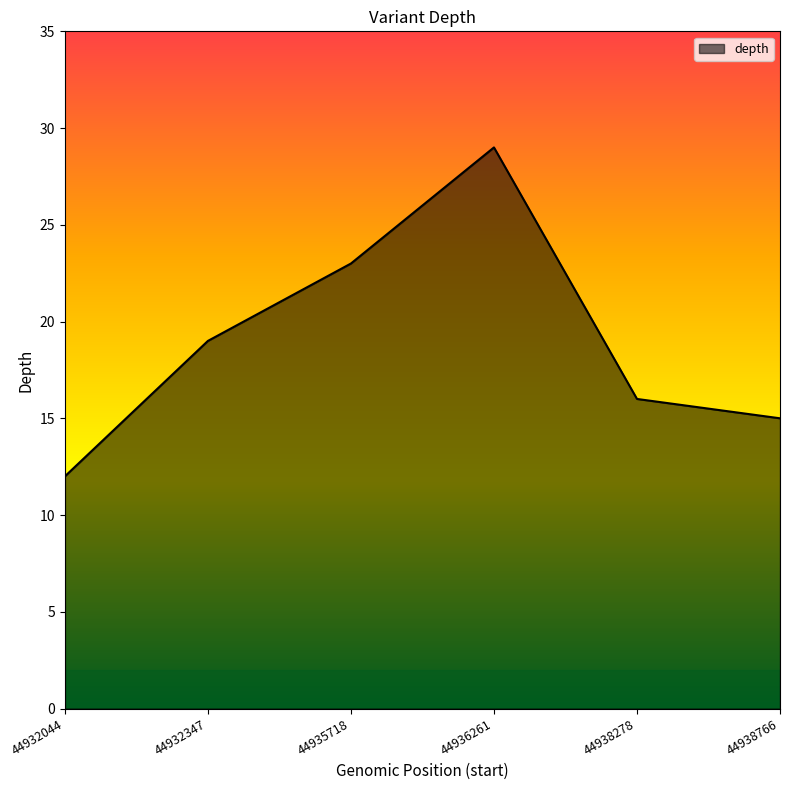

Does the chart display data point markers on the line(s)?

No